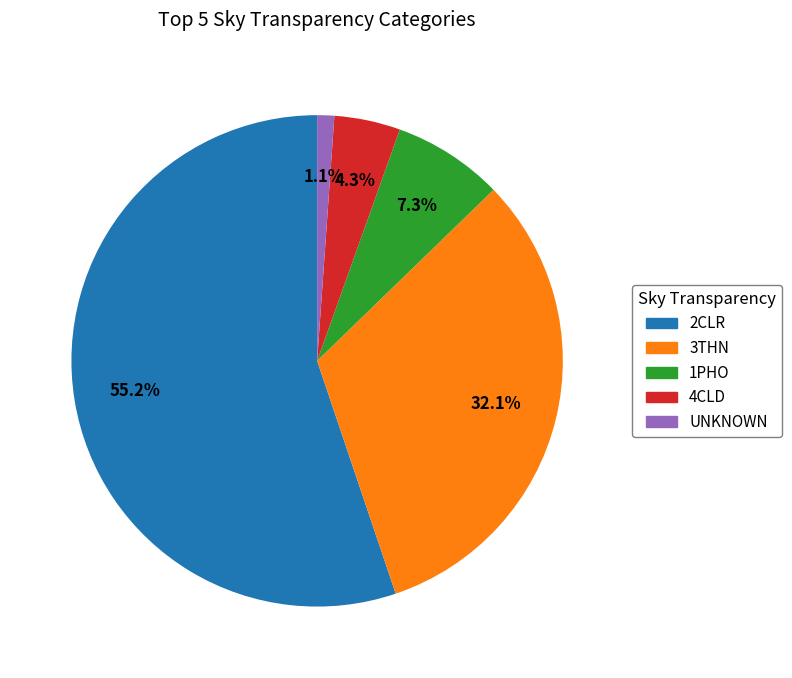

Does any single category account for the majority?

Yes